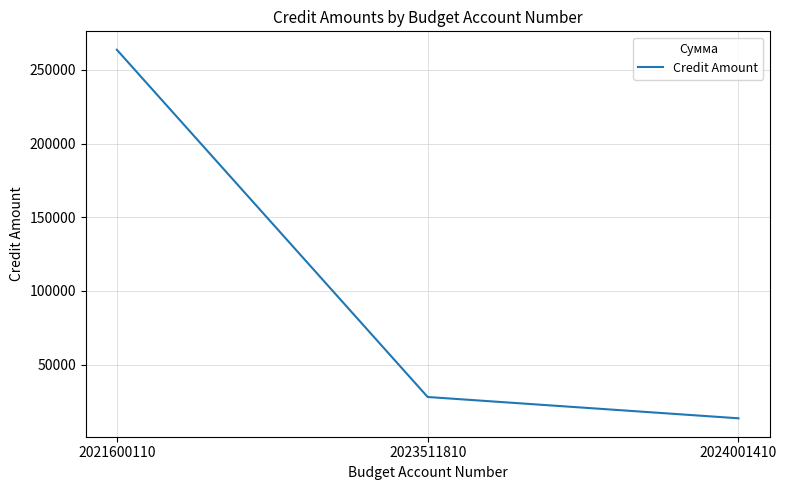

At which category does the chart reach its peak across all series?

2021600110